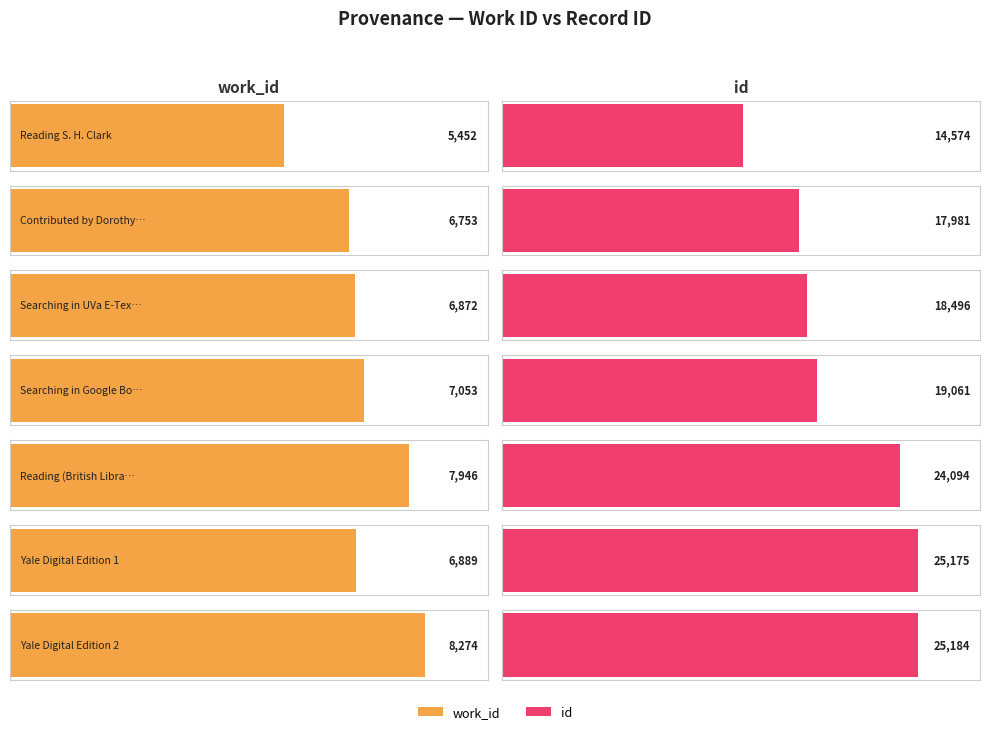

What is the sum of the id values at Searching in Google Books and Yale Digital Edition 1?

44236